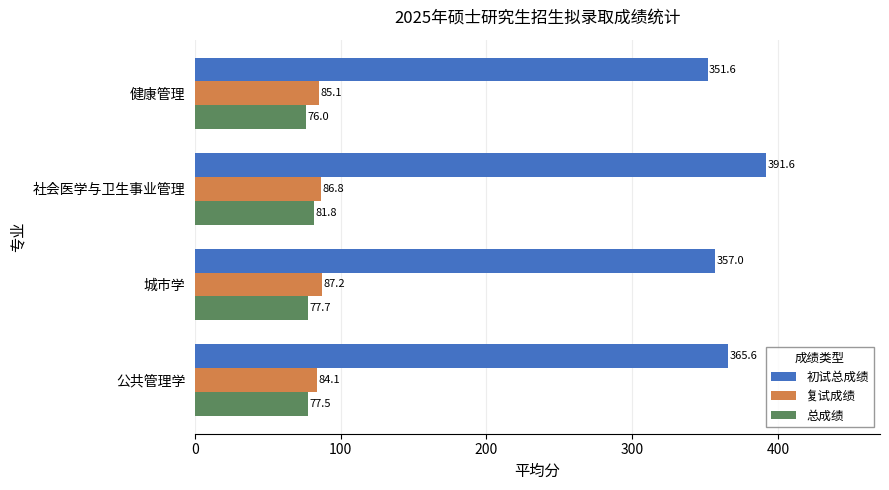

Which category has the highest value across all series?

社会医学与卫生事业管理